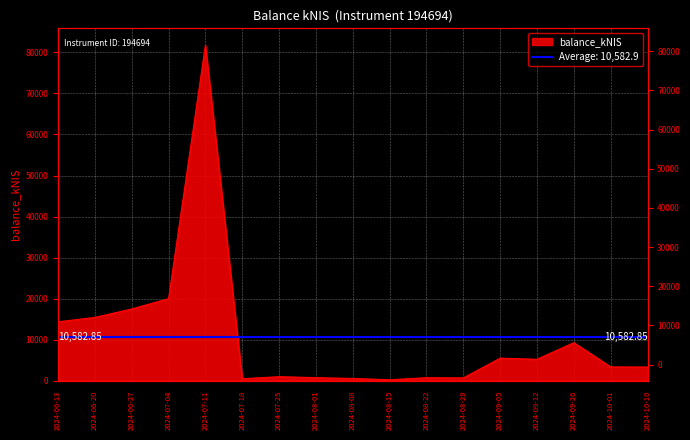

At which label is the value closest to 40997?

2024-07-04